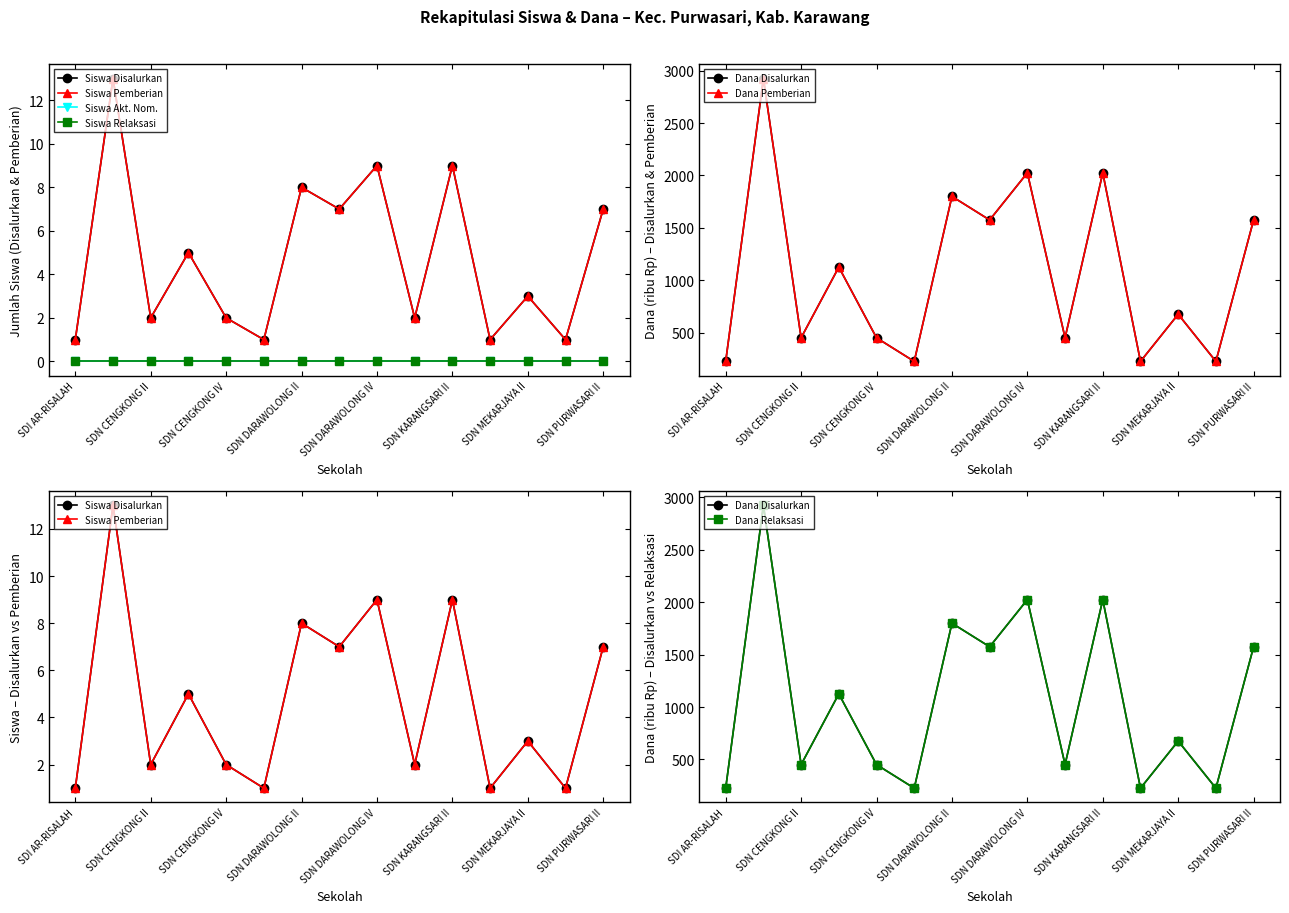

What is the difference between the Siswa Pemberian values at SDN KARANGSARI I and SDI AR-RISALAH?

225